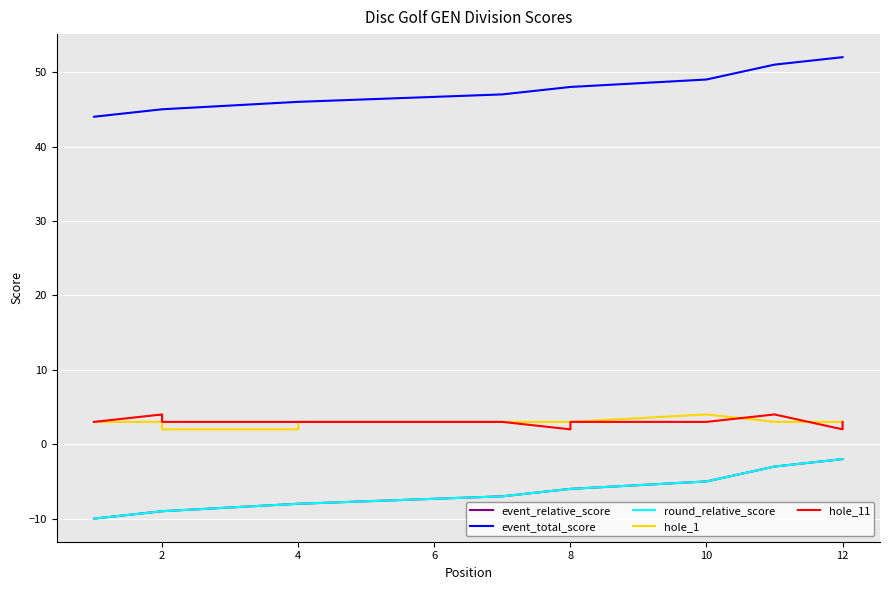

How many data points does each series have?

13